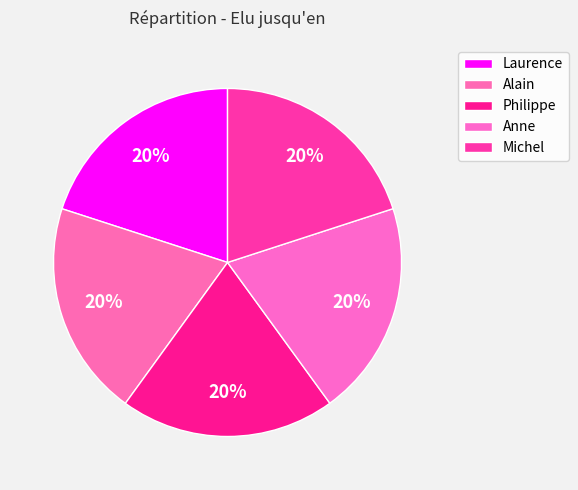

To the nearest percent, what portion does Anne represent?

20%